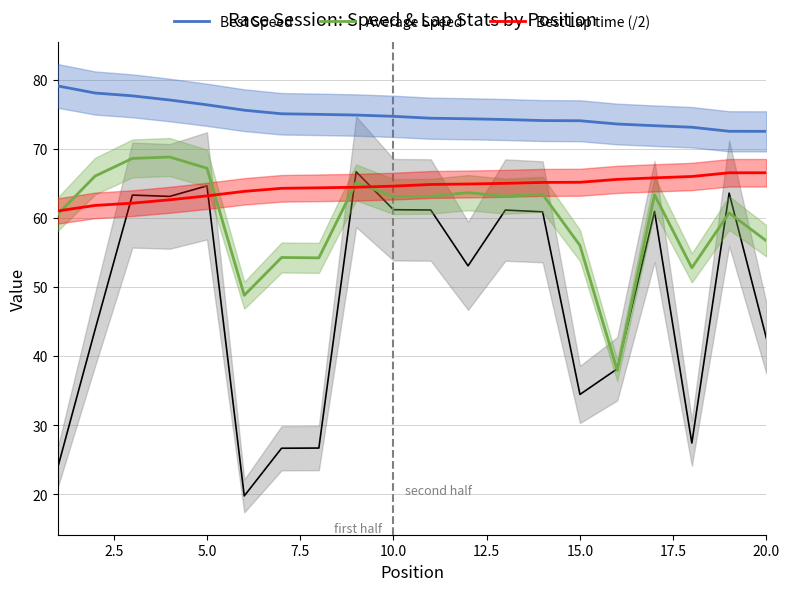

True or false: Average Speed and Best Speed cross at least once.

False